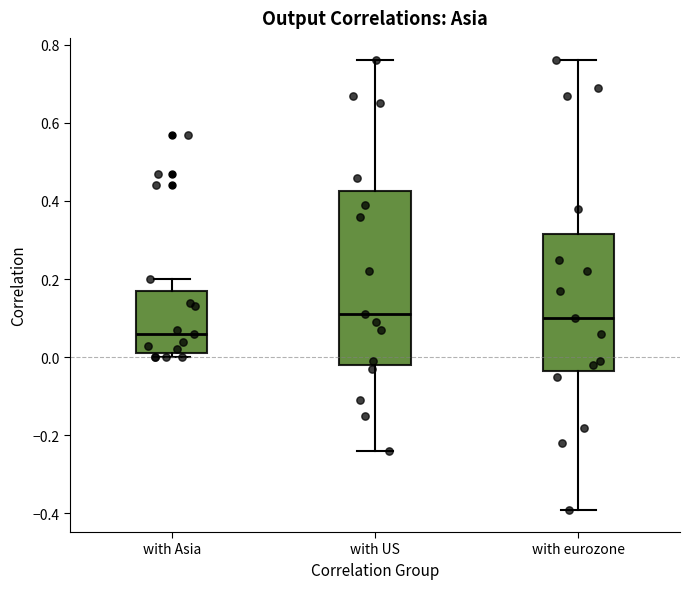

Which box is the tallest, from its lower edge to its upper edge?

with US